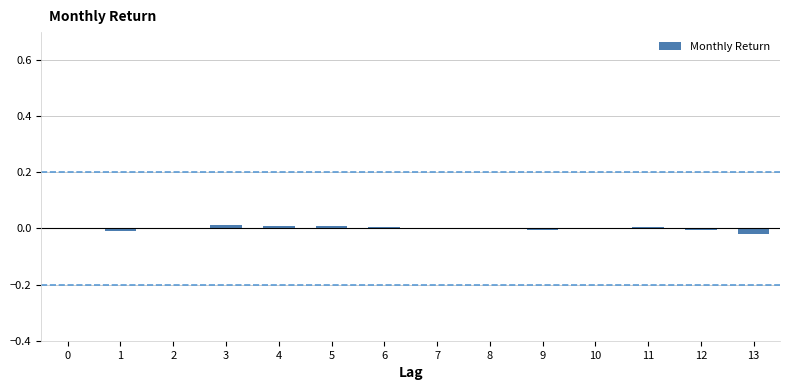

True or false: the data shows -0.0 at 2.

True